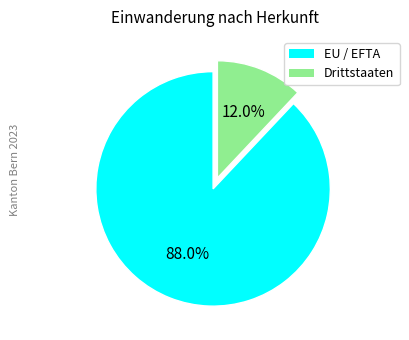

Which category accounts for the majority?

EU / EFTA